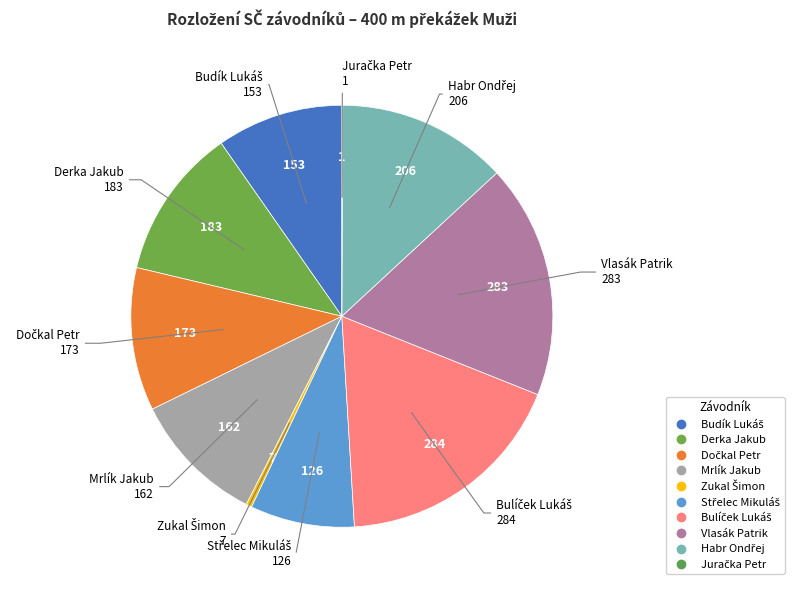

The Mrlík Jakub slice represents 23% of the pie. True or false?

False